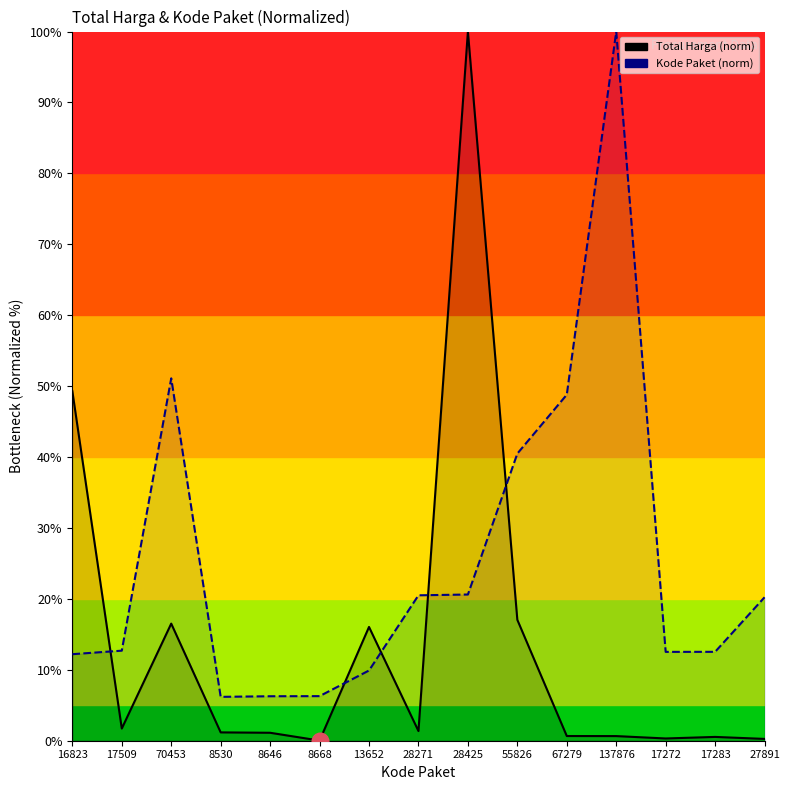

What is the label of the 15th point from the right?

16823